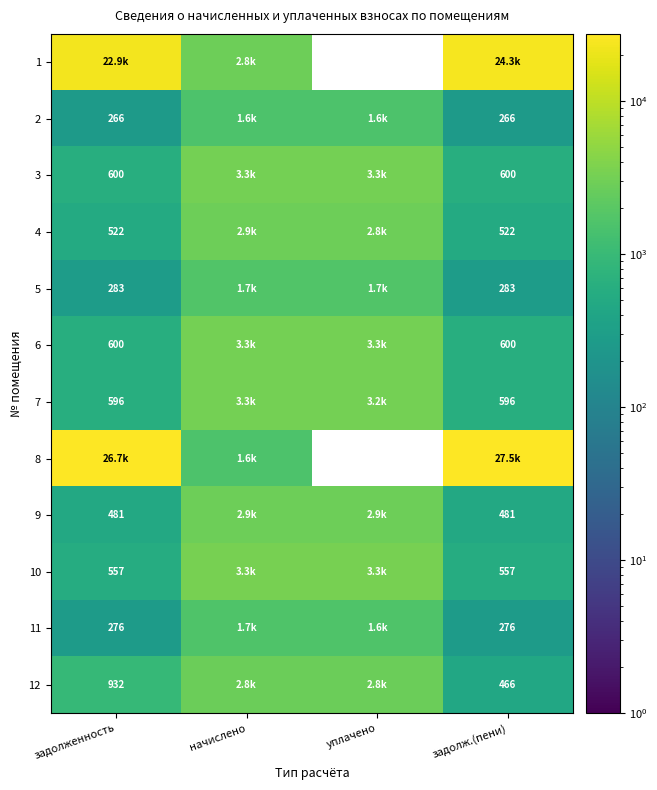

Is the value of 6 at задолженность greater than the value of 11 at задолж.(пени)?

Yes